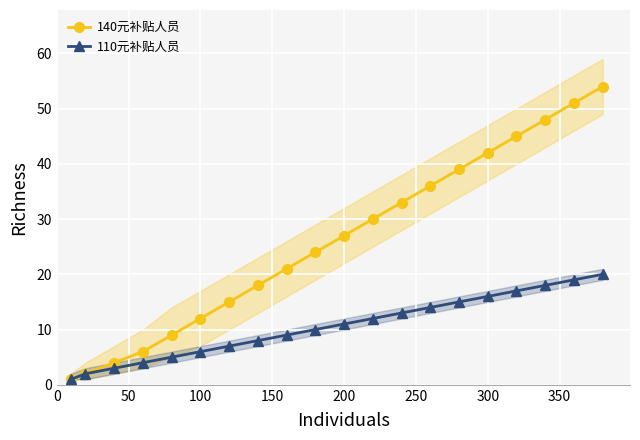

True or false: 110元补贴人员 and 140元补贴人员 intersect in this chart.

False